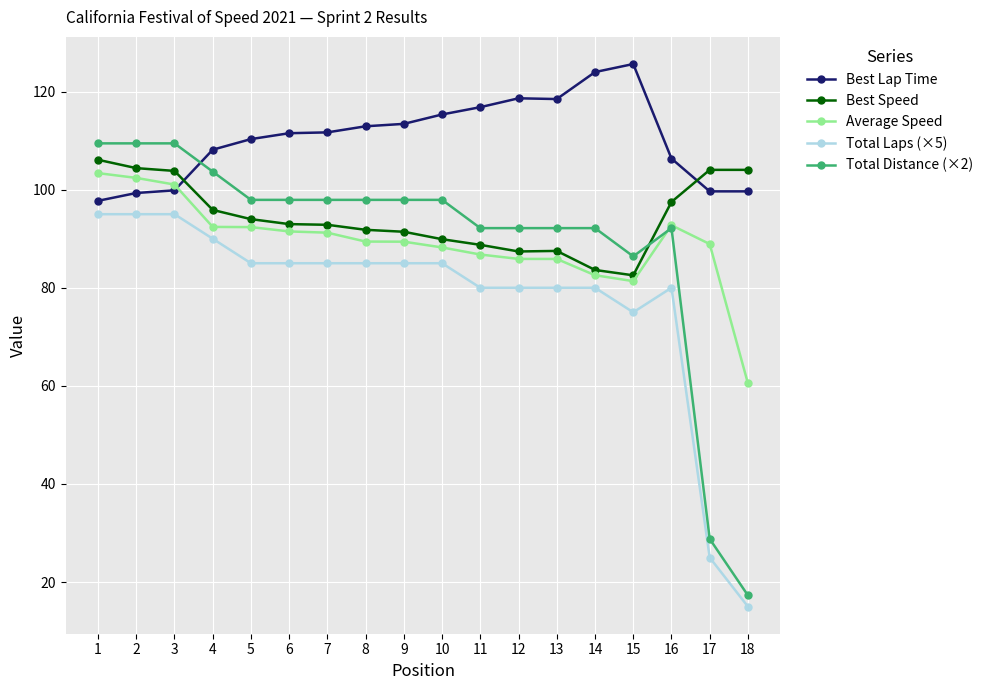

What is the total value across all series at 3?

509.2